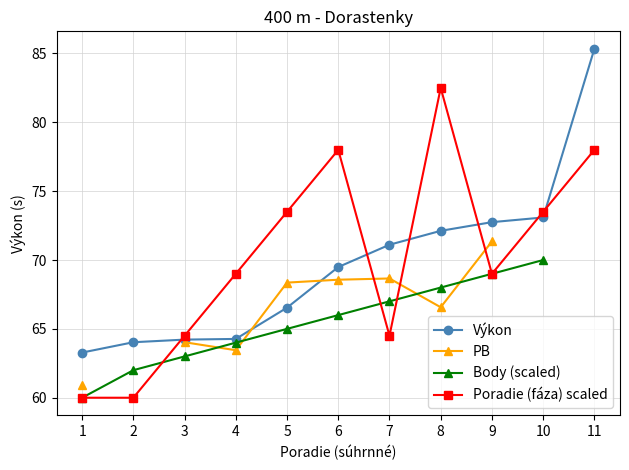

Is this an area chart (filled region under the line)?

No